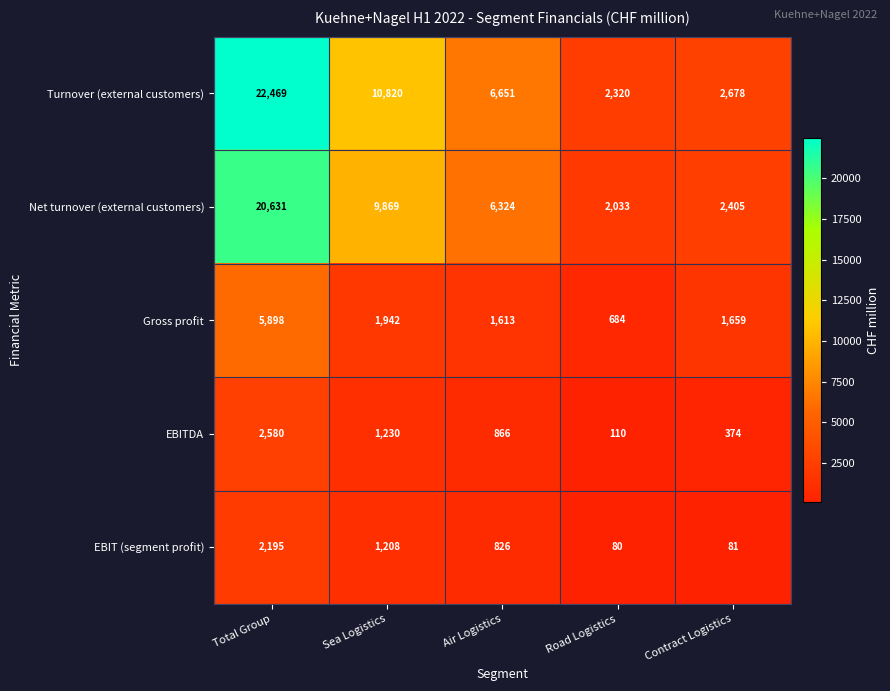

Reading left to right, transcribe all the data shown in this chart.

Turnover (external customers): Total Group=22469	Sea Logistics=10820	Air Logistics=6651	Road Logistics=2320	Contract Logistics=2678
Net turnover (external customers): Total Group=20631	Sea Logistics=9869	Air Logistics=6324	Road Logistics=2033	Contract Logistics=2405
Gross profit: Total Group=5898	Sea Logistics=1942	Air Logistics=1613	Road Logistics=684	Contract Logistics=1659
EBITDA: Total Group=2580	Sea Logistics=1230	Air Logistics=866	Road Logistics=110	Contract Logistics=374
EBIT (segment profit): Total Group=2195	Sea Logistics=1208	Air Logistics=826	Road Logistics=80	Contract Logistics=81